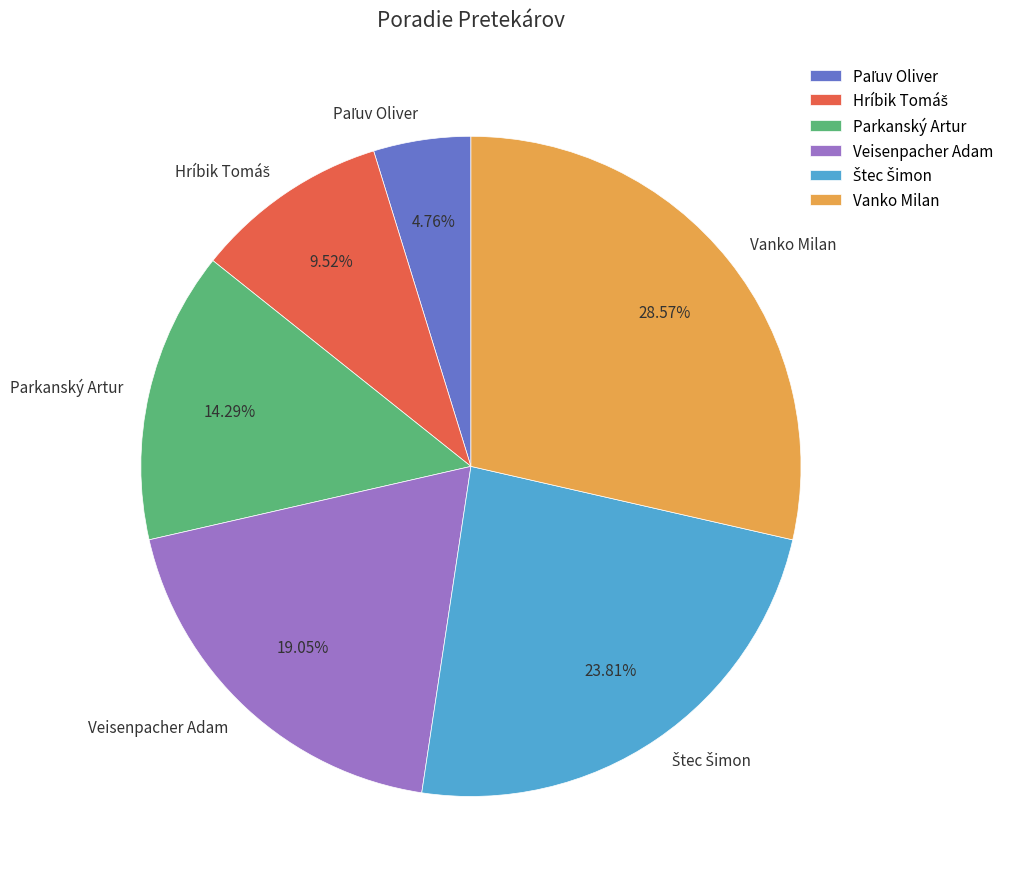

Count the number of slices in the pie.

6